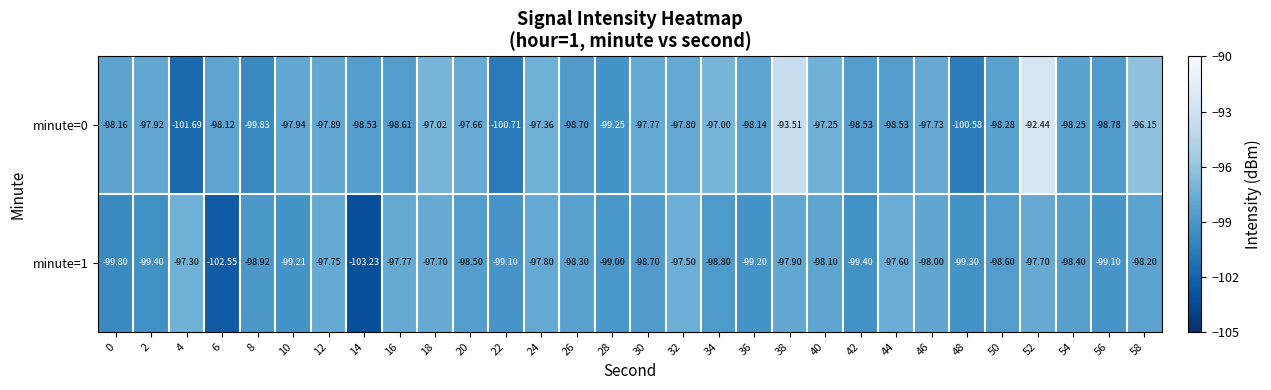

Is the value of minute=0 at 56 greater than the value of minute=1 at 8?

Yes